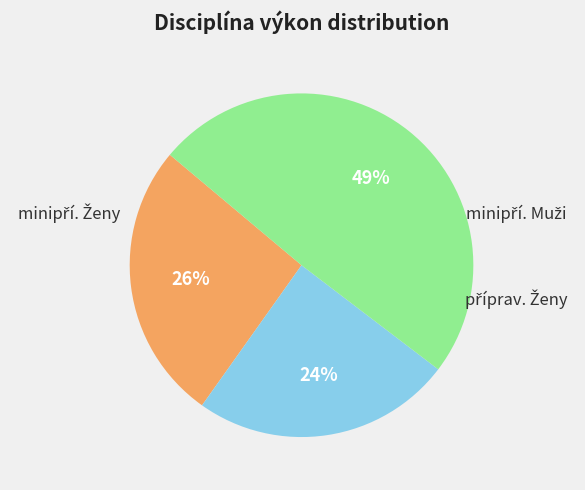

Is there a majority slice in this chart?

No